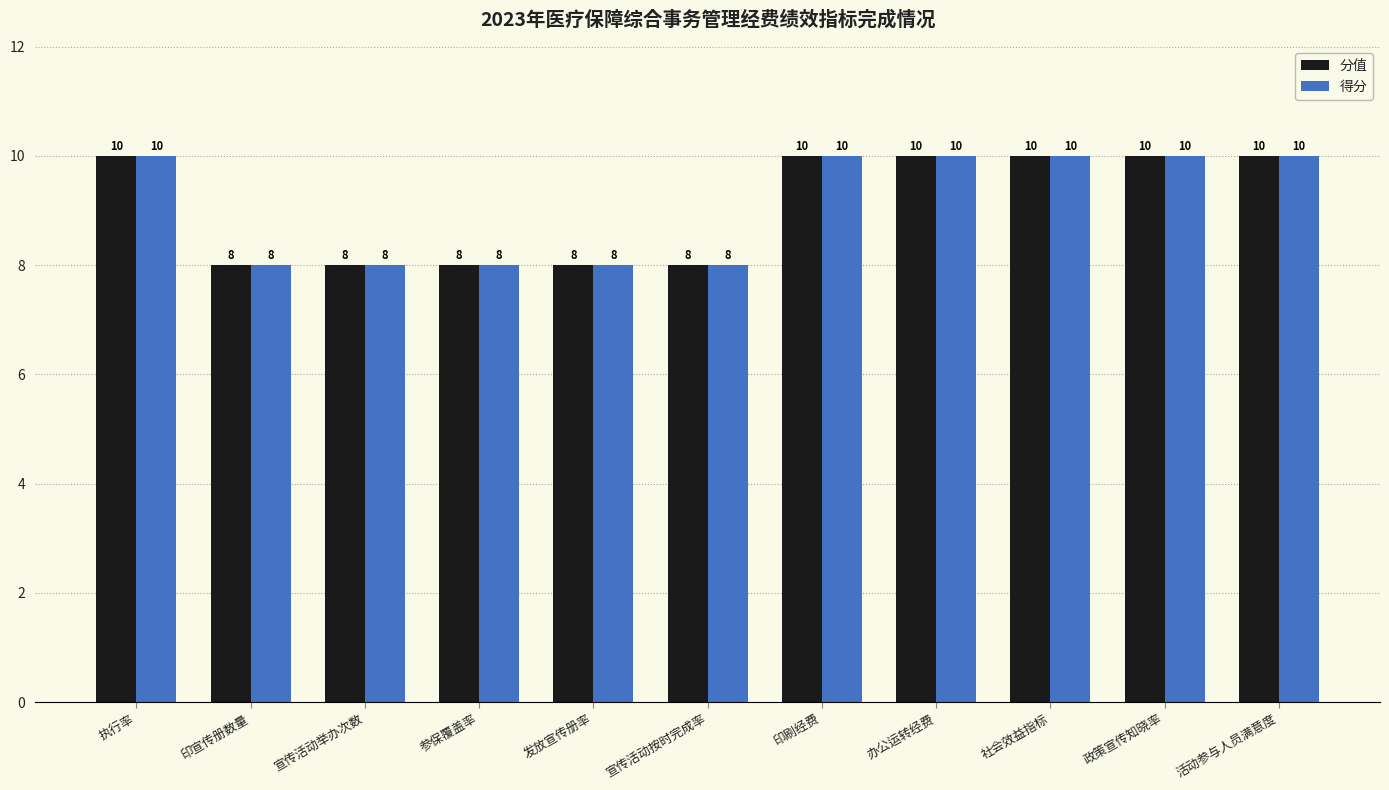

Reading left to right, transcribe all the data shown in this chart.

分值: 10	8	8	8	8	8	10	10	10	10	10
得分: 10	8	8	8	8	8	10	10	10	10	10